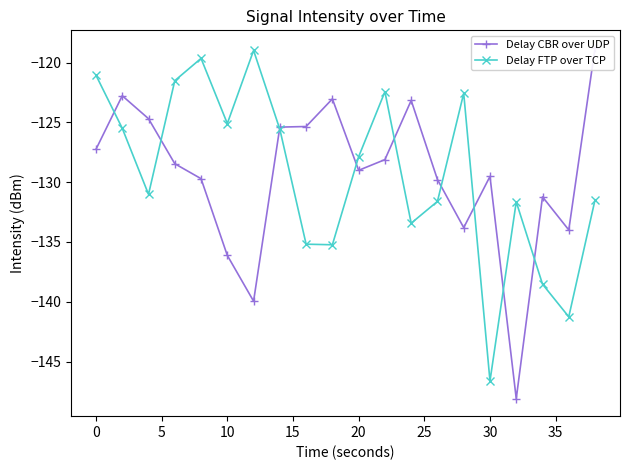

How many lines are shown in the chart?

2